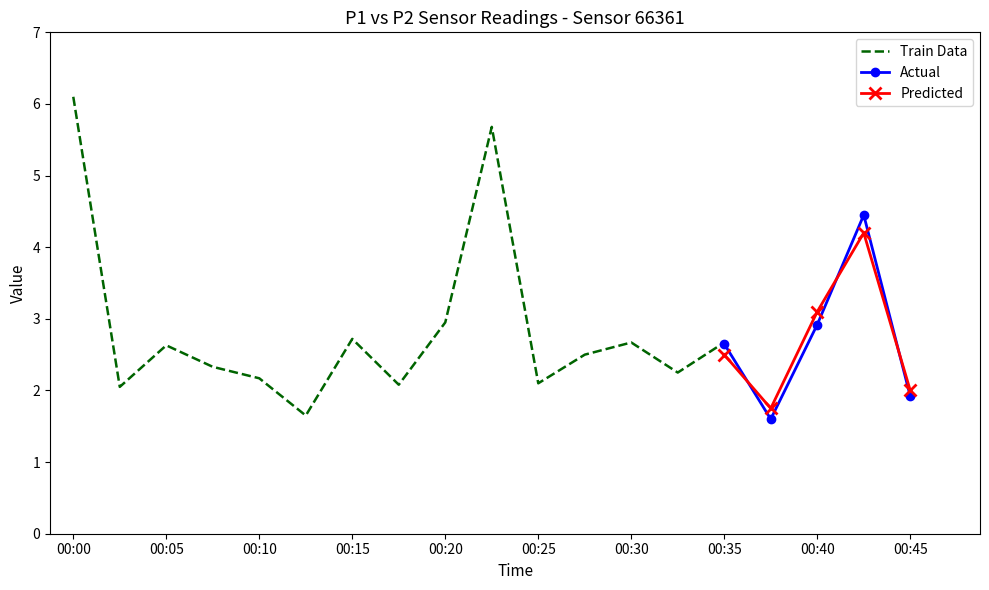

Where is the first local minimum for P2?

00:03